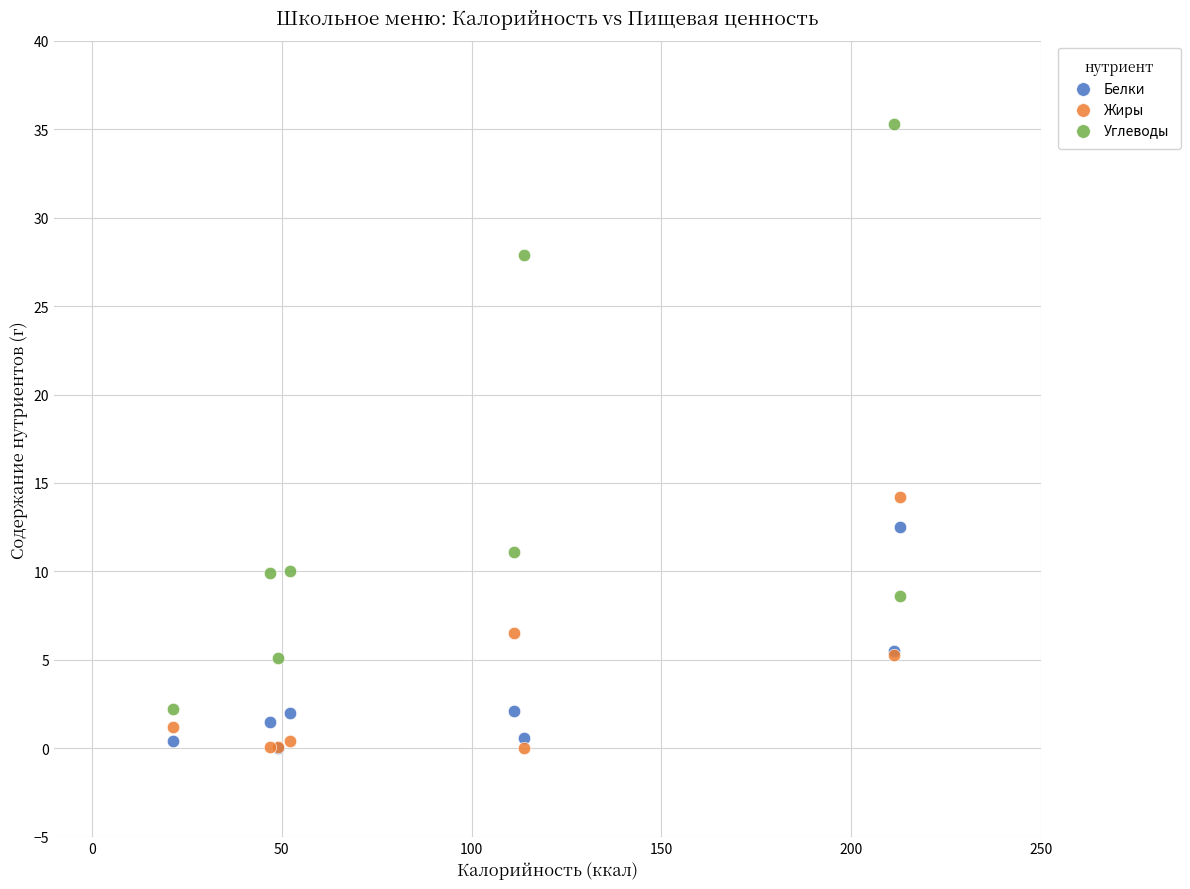

In the Жиры series, what Y value is closest to 7?

6.5